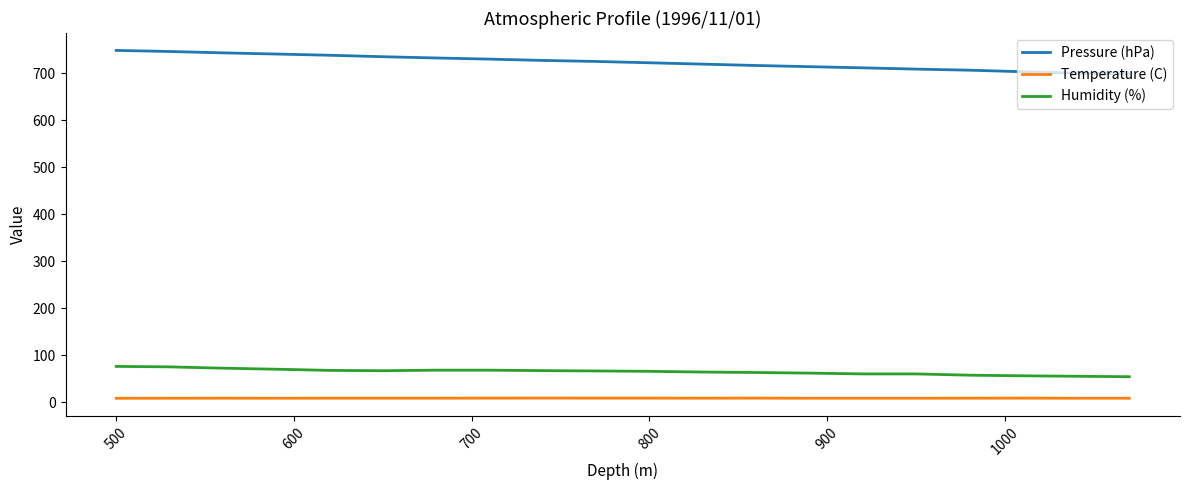

Rank the series by their maximum value, from highest to lowest.

Pressure (hPa), Humidity (%), Temperature (C)